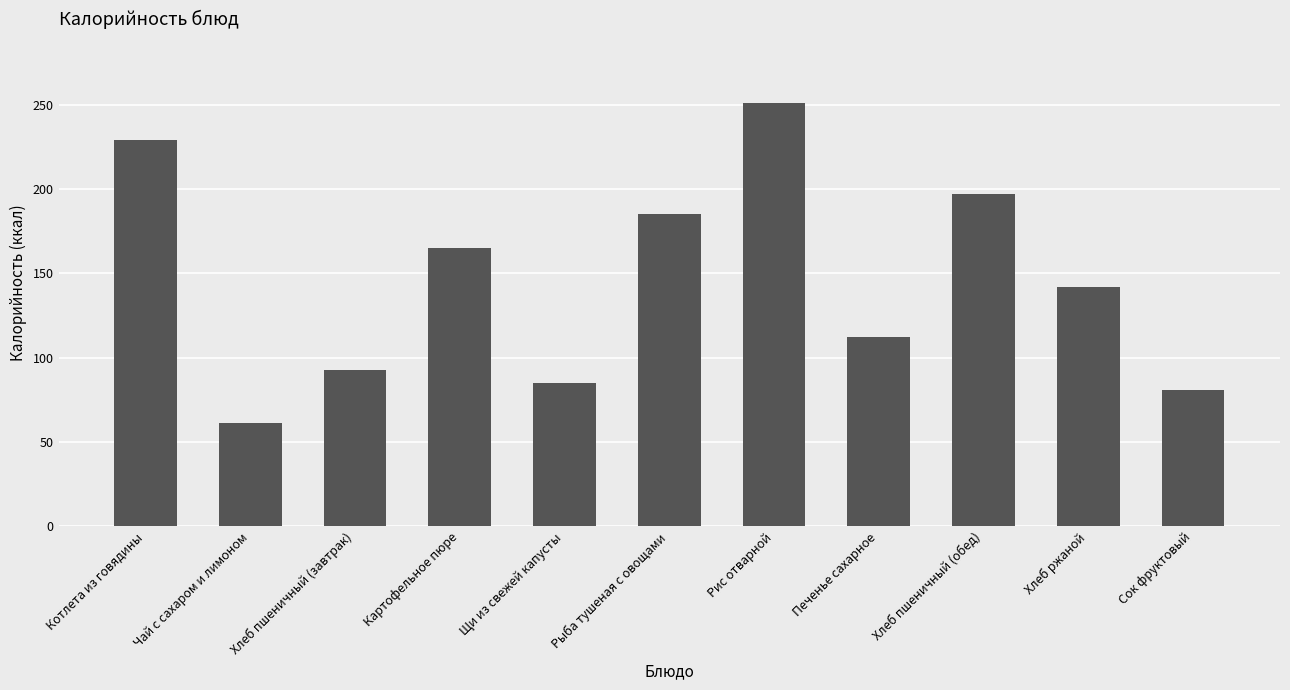

What is the change in value from Рыба тушеная с овощами to Хлеб ржаной?

-43.2